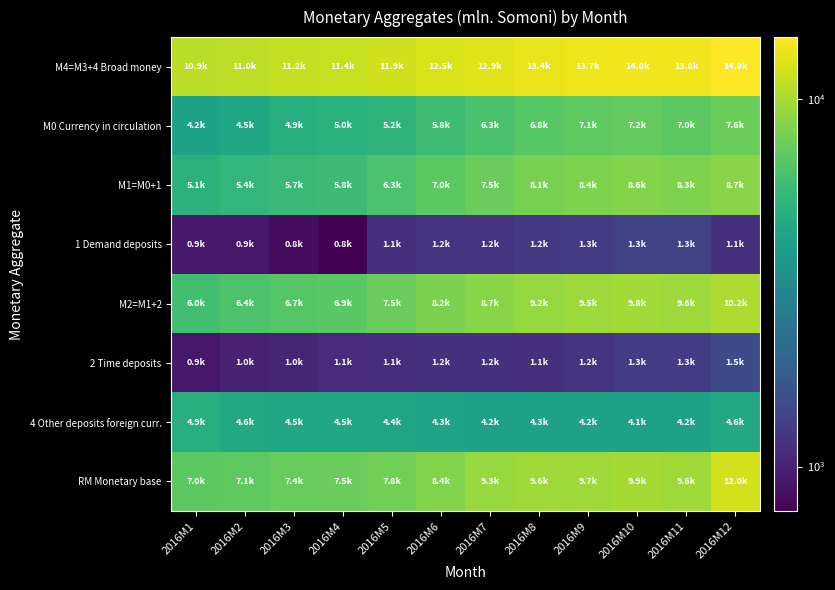

Which series changed the most between 2016M10 and 2016M12?

RM Monetary base